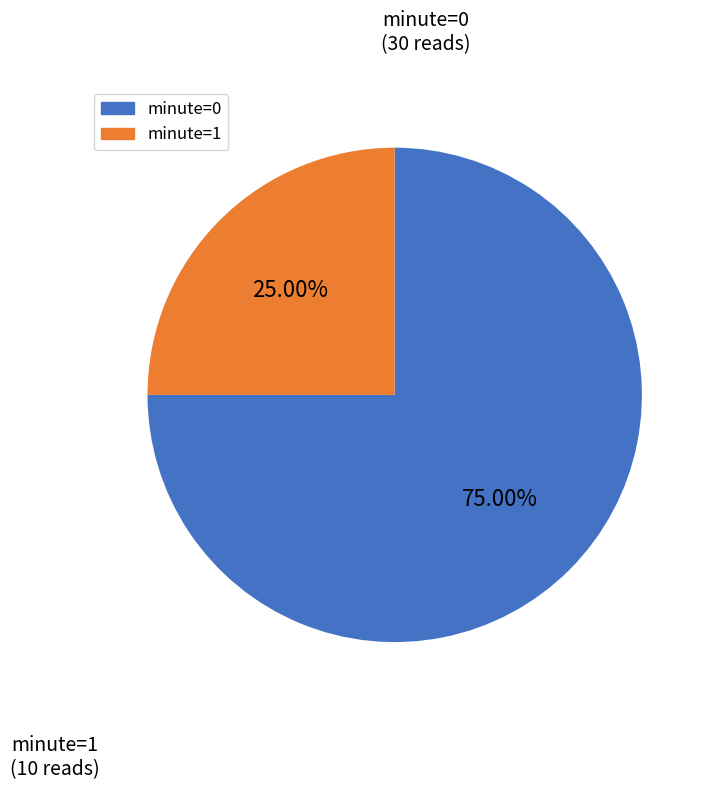

Is there any slice that represents more than half of the pie?

Yes